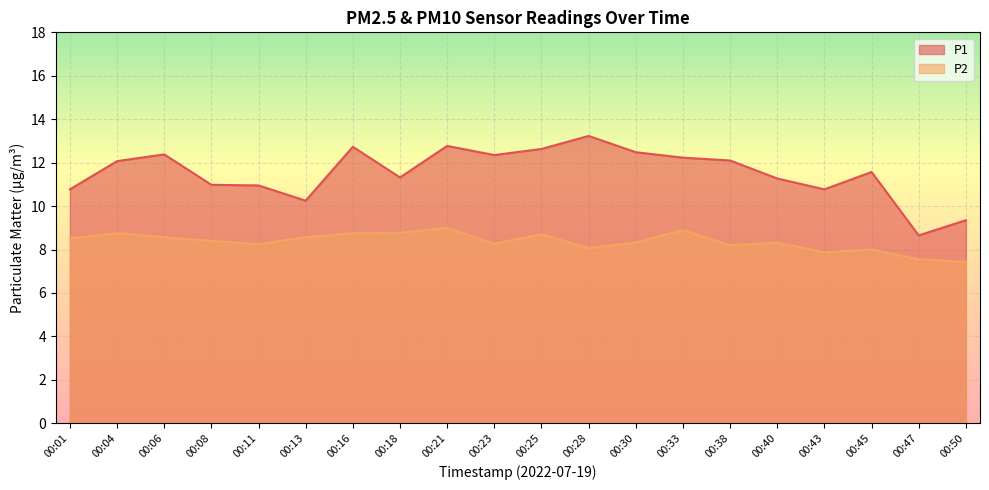

Which category has the lowest value in the P2 series?

00:50